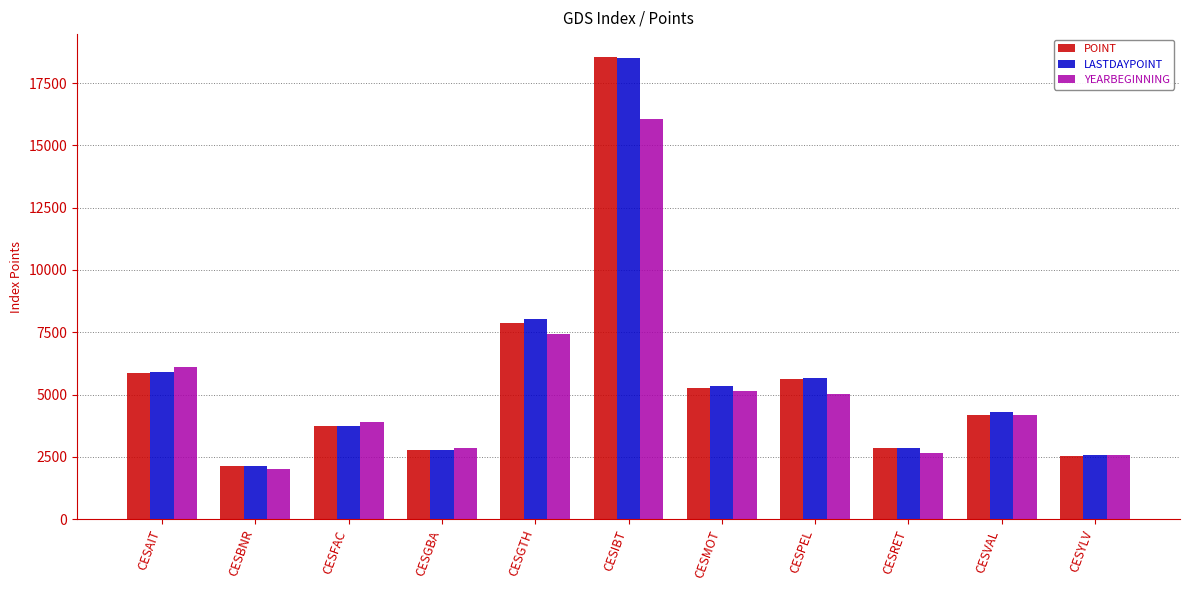

How many bars are there in each group?

3